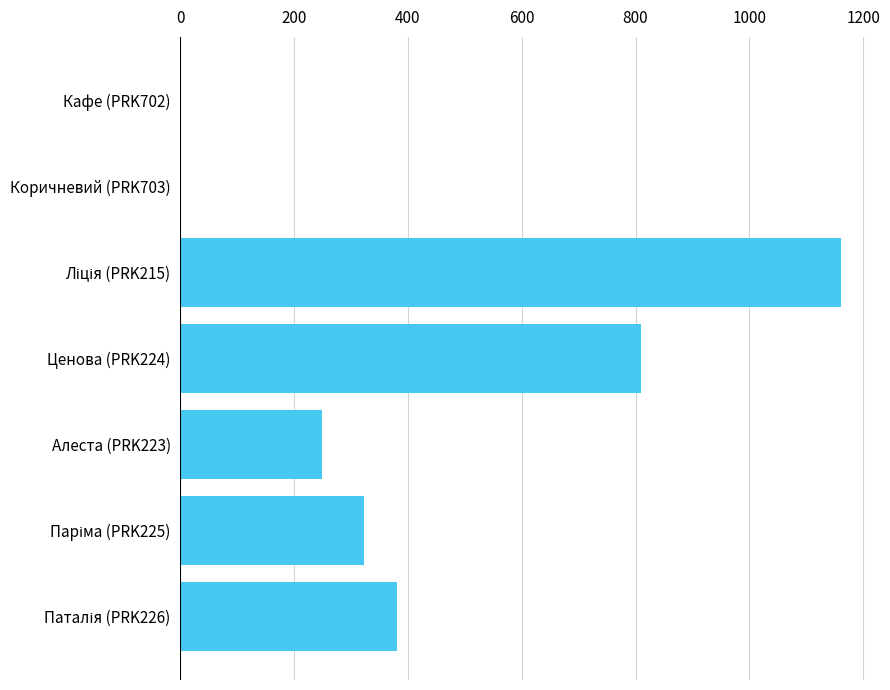

The chart shows a value of 2 at Коричневий (PRK703). True or false?

True